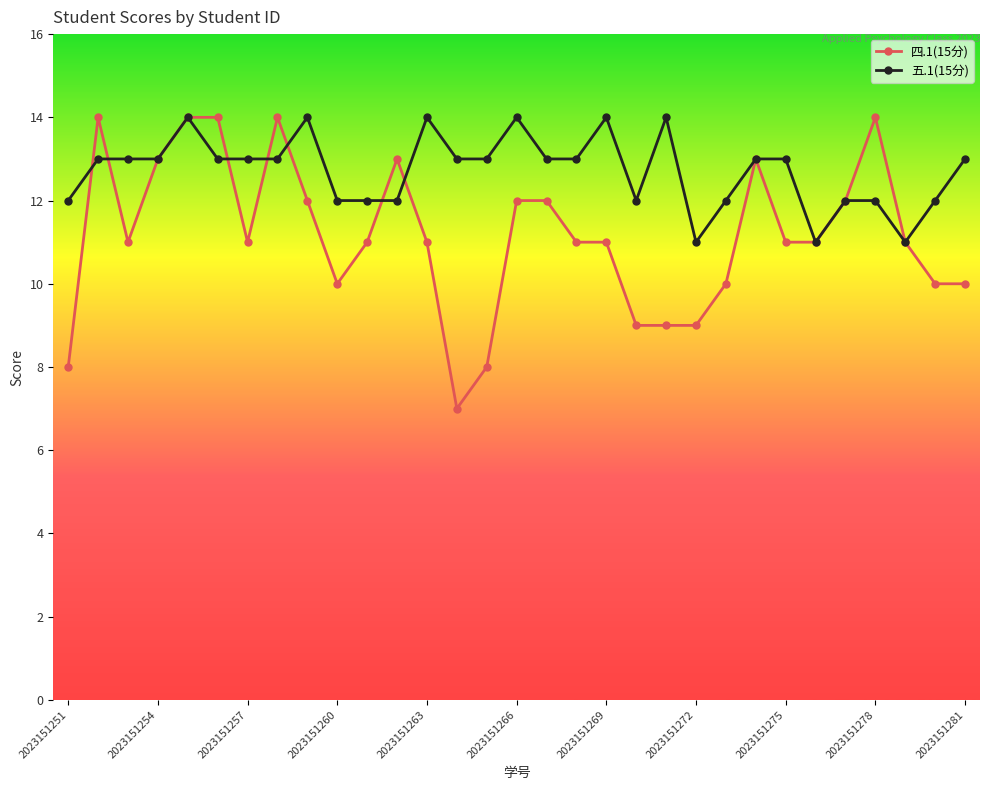

Does the chart have visible grid lines?

No